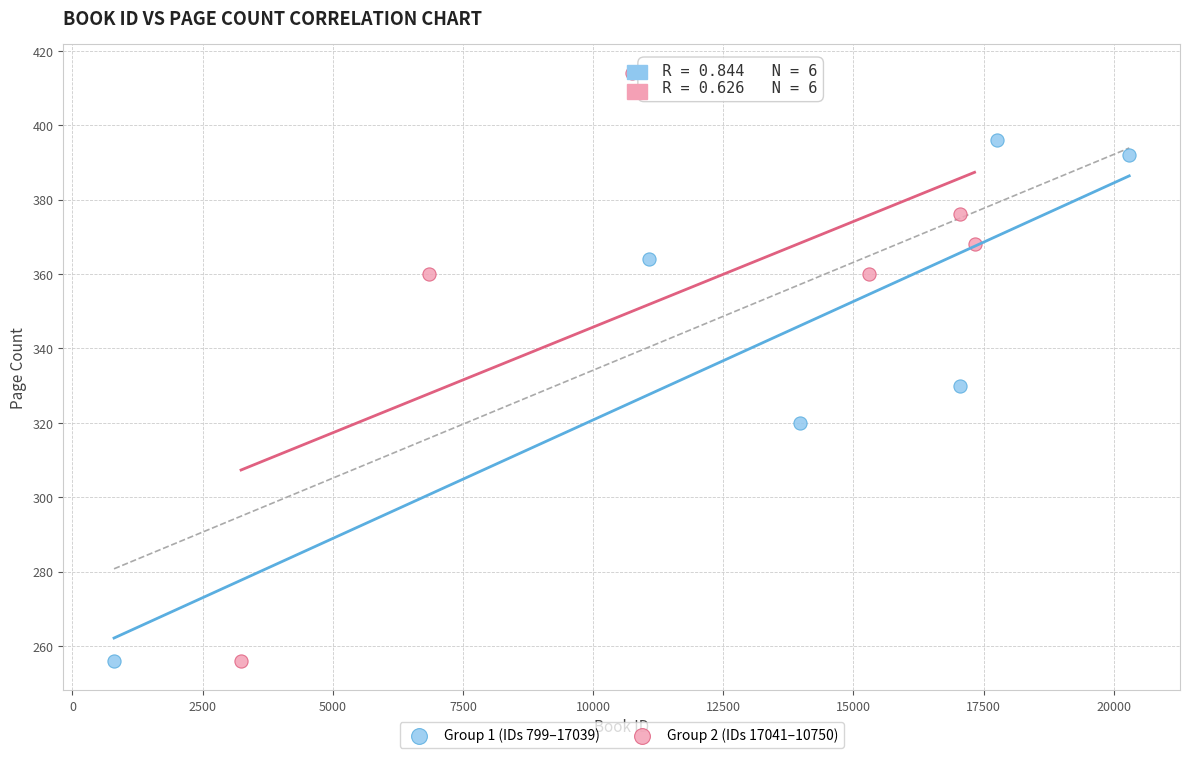

Which series has the largest Y range (max minus min)?

Group 2 (IDs 17041–10750)